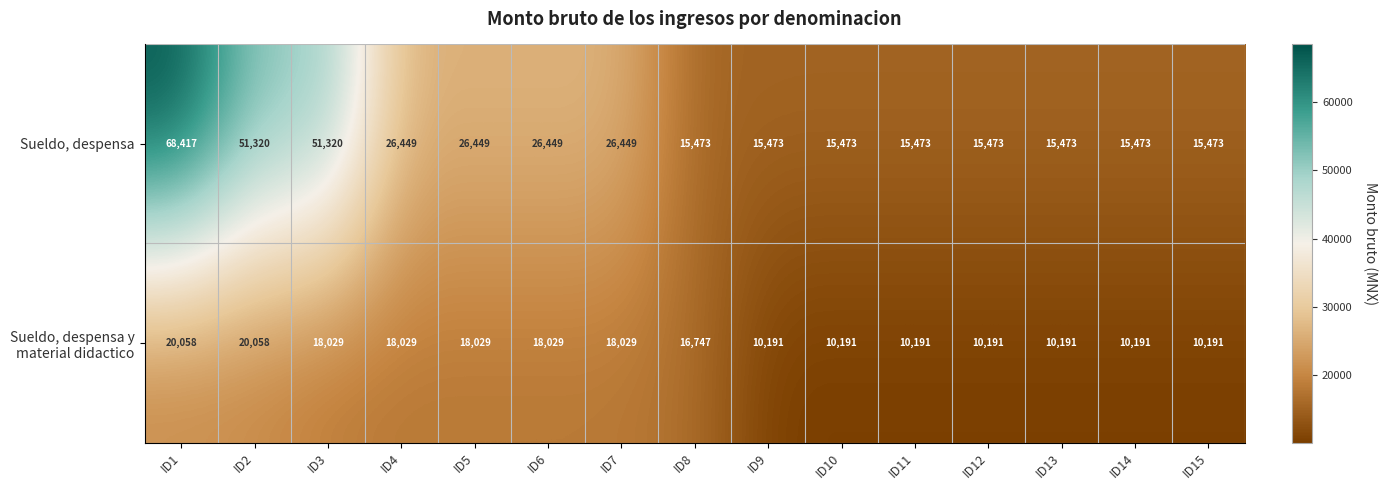

What is the greatest value displayed?

68417